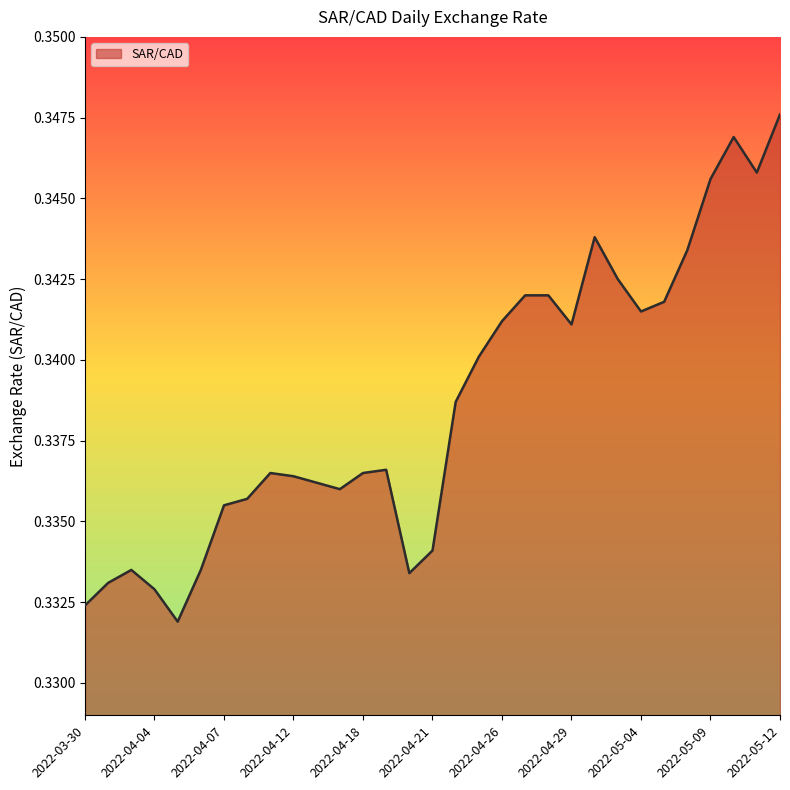

Reading left to right, transcribe all the data shown in this chart.

2022-03-30=0.3	2022-03-31=0.3	2022-04-01=0.3	2022-04-04=0.3	2022-04-05=0.3	2022-04-06=0.3	2022-04-07=0.3	2022-04-08=0.3	2022-04-11=0.3	2022-04-12=0.3	2022-04-13=0.3	2022-04-14=0.3	2022-04-18=0.3	2022-04-19=0.3	2022-04-20=0.3	2022-04-21=0.3	2022-04-22=0.3	2022-04-25=0.3	2022-04-26=0.3	2022-04-27=0.3	2022-04-28=0.3	2022-04-29=0.3	2022-05-02=0.3	2022-05-03=0.3	2022-05-04=0.3	2022-05-05=0.3	2022-05-06=0.3	2022-05-09=0.3	2022-05-10=0.3	2022-05-11=0.3	2022-05-12=0.3